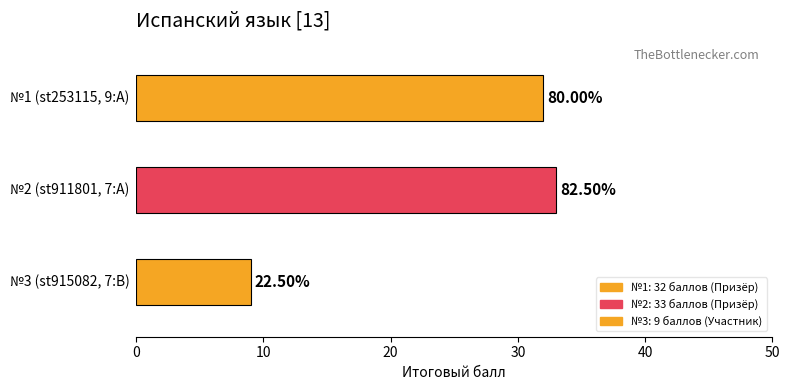

What is the minimum value shown in the chart?

9